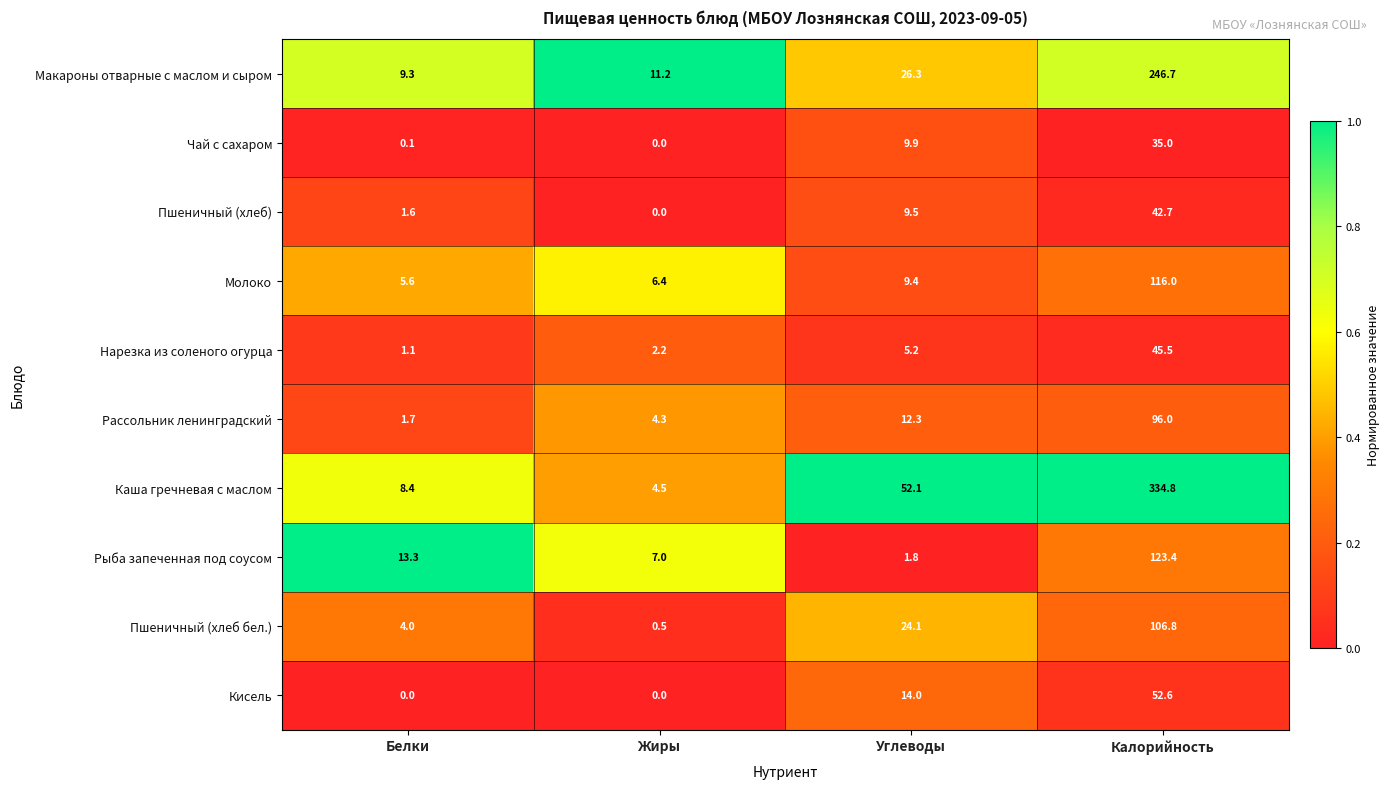

Which label corresponds to the largest value in the chart?

Калорийность